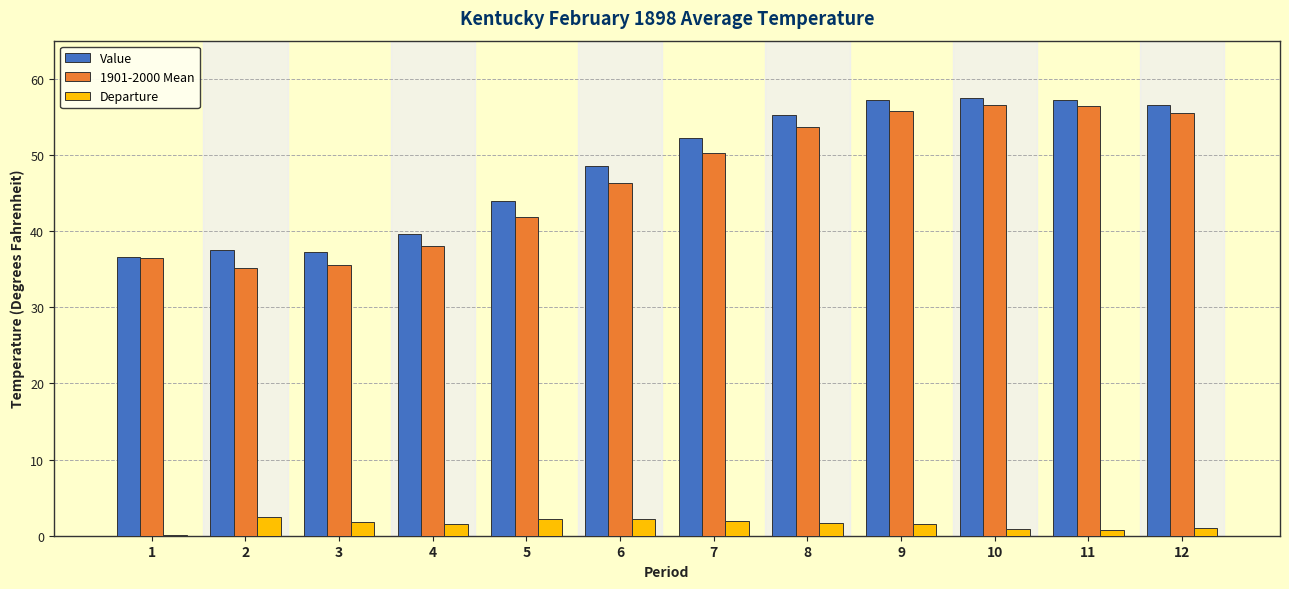

What is the maximum value for 1901-2000 Mean?

56.6